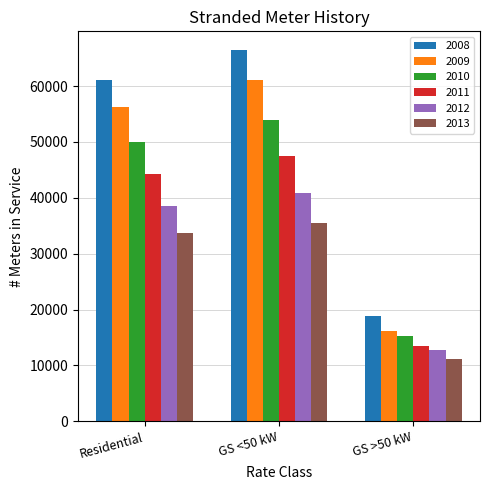

True or false: 2013 has a value of 33704 at Residential.

True